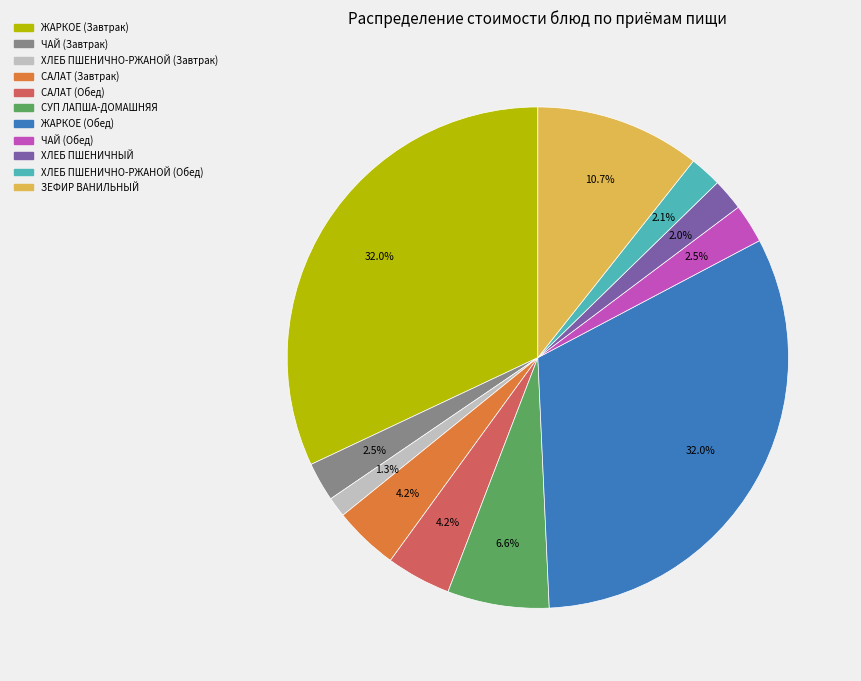

To the nearest percent, what is the difference between the largest and smallest slice percentages?

31%